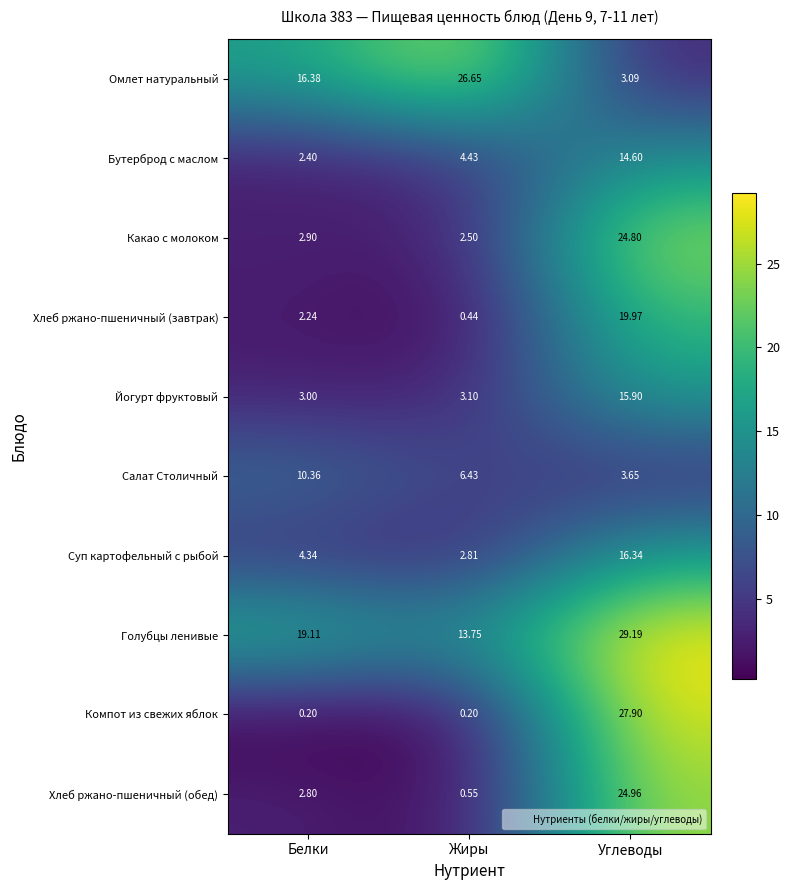

Which category has the highest value across all series?

Углеводы